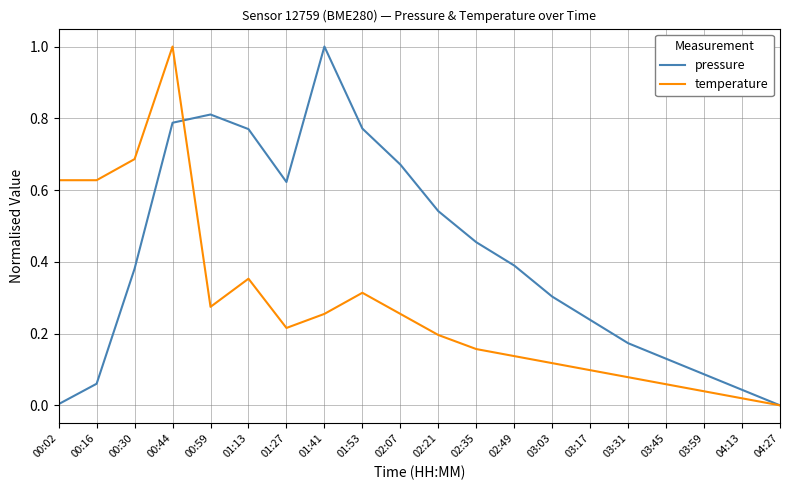

Is the value of temperature at 01:41 greater than the value of pressure at 00:16?

Yes